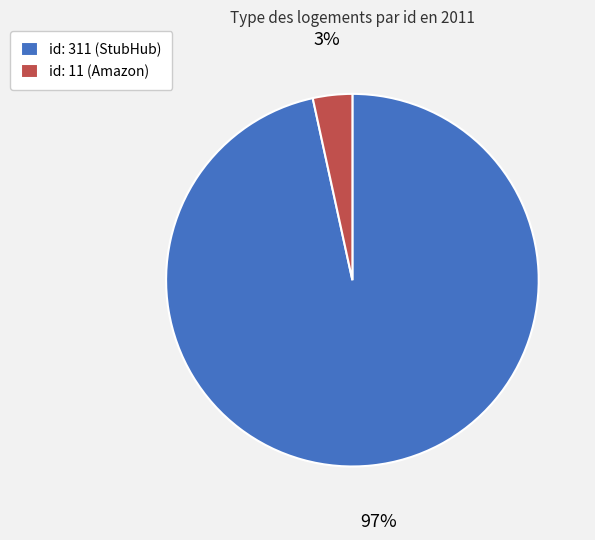

To the nearest percent, what is the average slice percentage?

50%